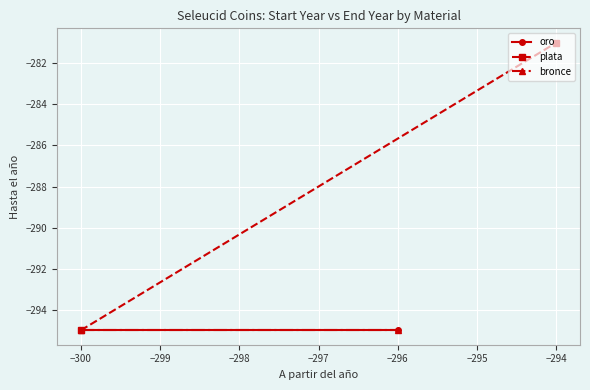

What is the lowest value of the plata series?

-295